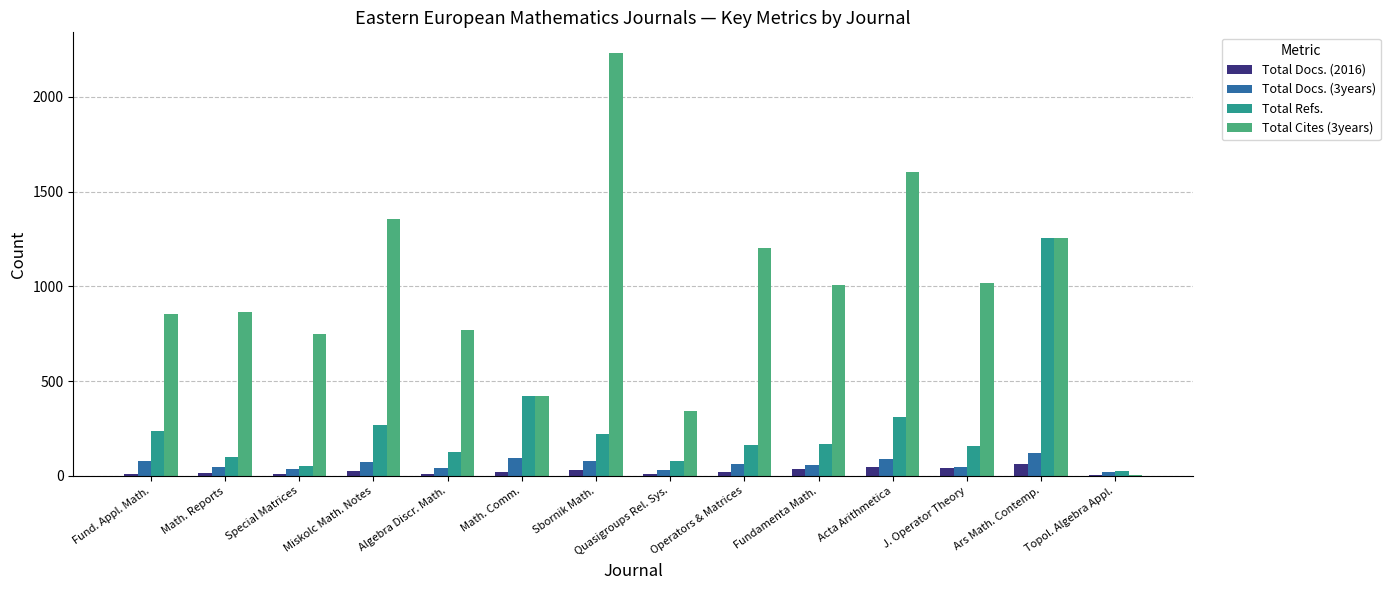

What is the sum of all Total Docs. (2016) values?

345